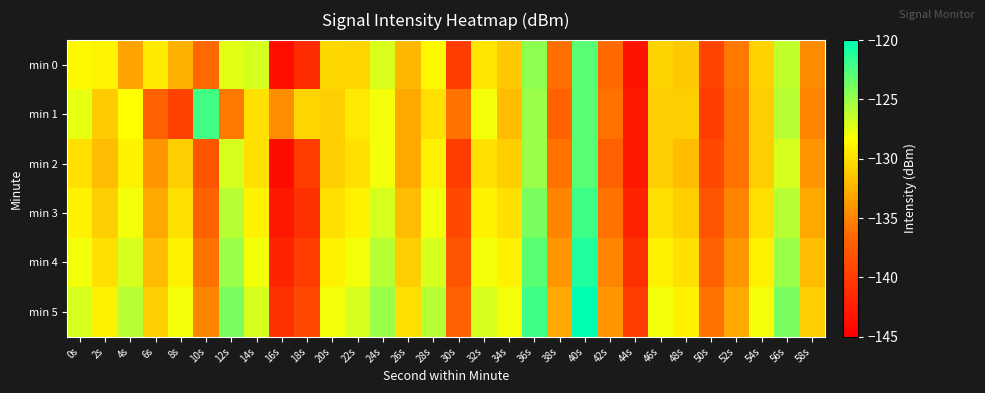

Which series changed the most between 42s and 54s?

min 2